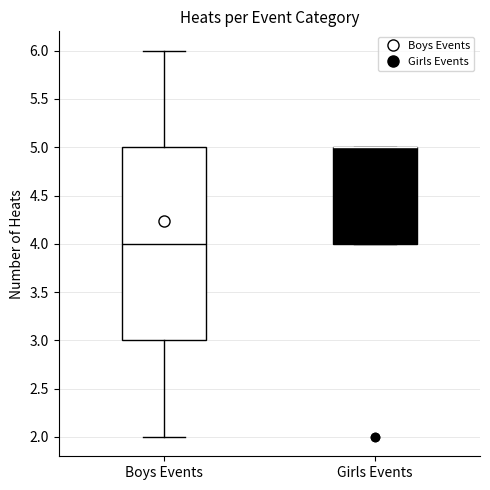

Reading left to right, transcribe this box plot: for each box, give where its median line is, the range the box spans, and where its two whiskers end, as read against the y-axis. The values are not printed on the chart, so give them approximately, as read against the axis.

Boys Events: median 4, box 3 to 5, whiskers 2 to 6
Girls Events: median 5 (drawn on the box's upper edge), box 4 to 5, whiskers 4 to 5